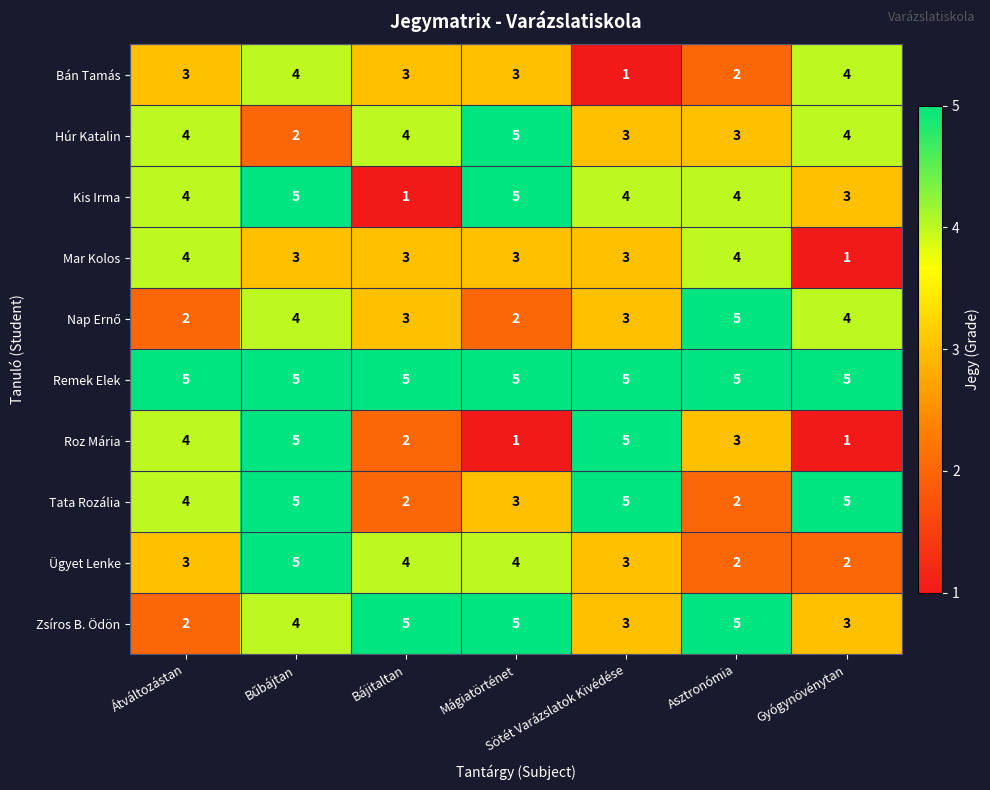

Which series has the largest total across all categories?

Remek Elek